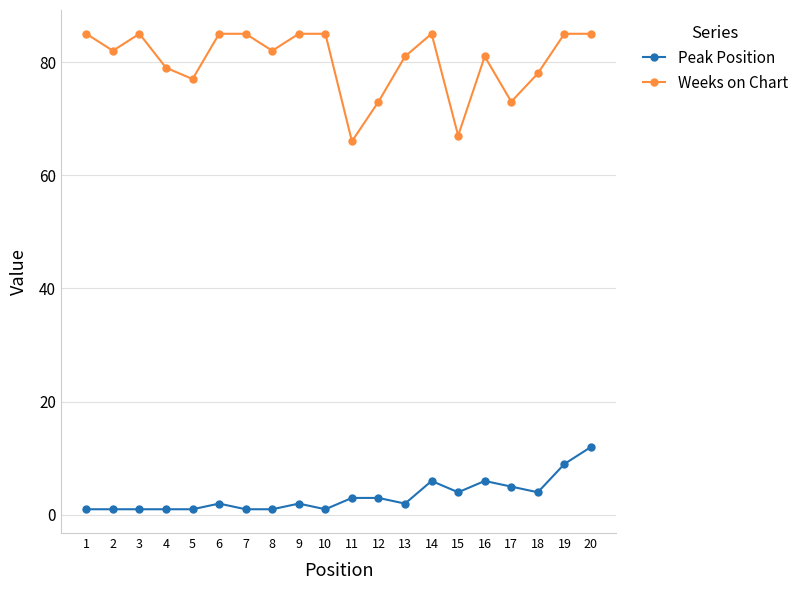

What is the maximum value shown in the chart?

85